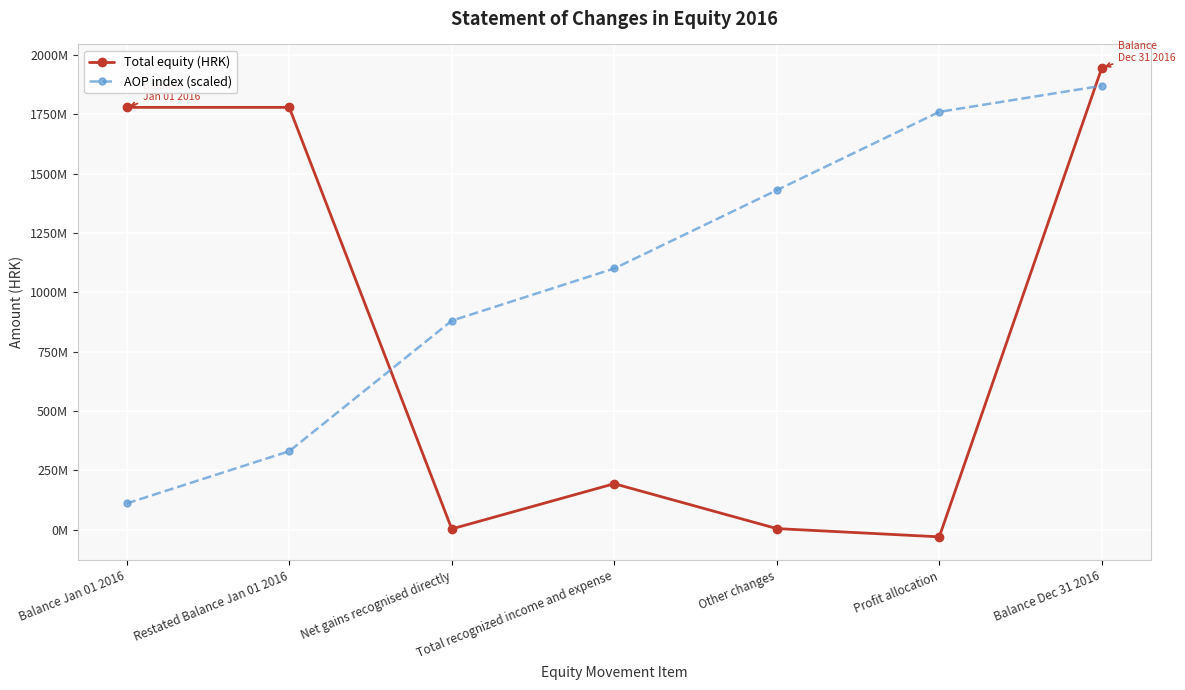

At how many categories does at least one series exceed 413544274?

7